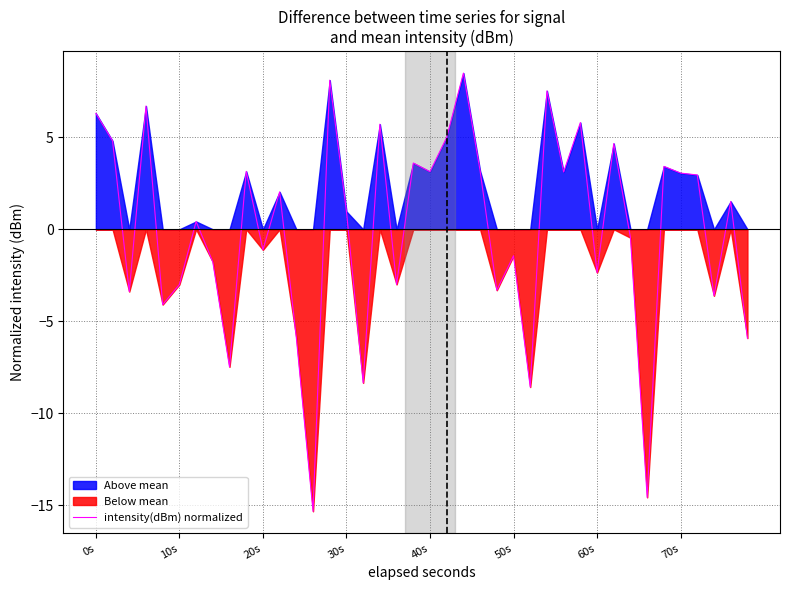

What is the maximum value for intensity(dBm) normalized?

8.5